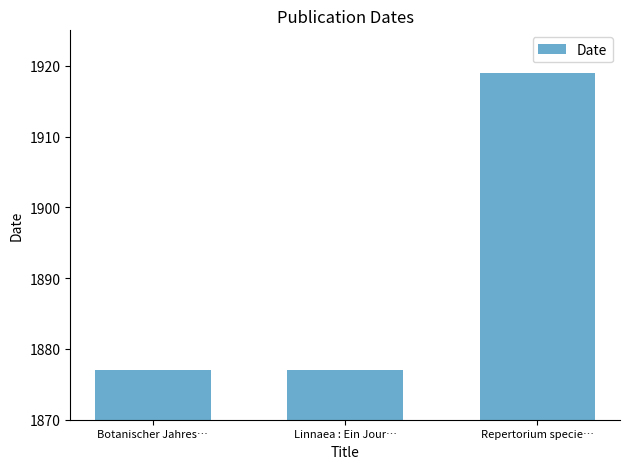

What is the label of the 2nd bar from the left?

Linnaea : Ein Jour…